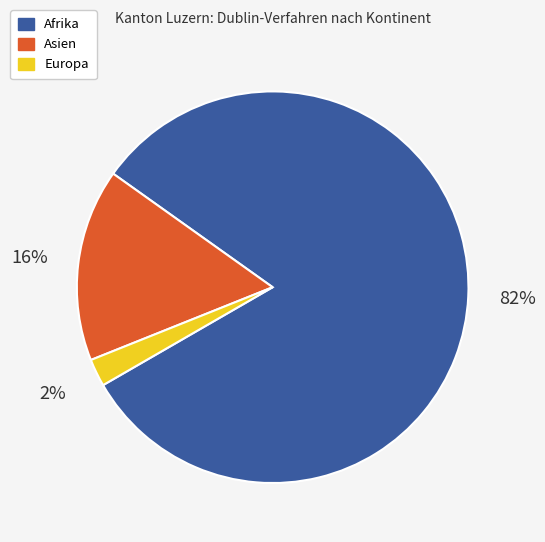

To the nearest percent, what is the difference between the largest and smallest slice percentages?

80%